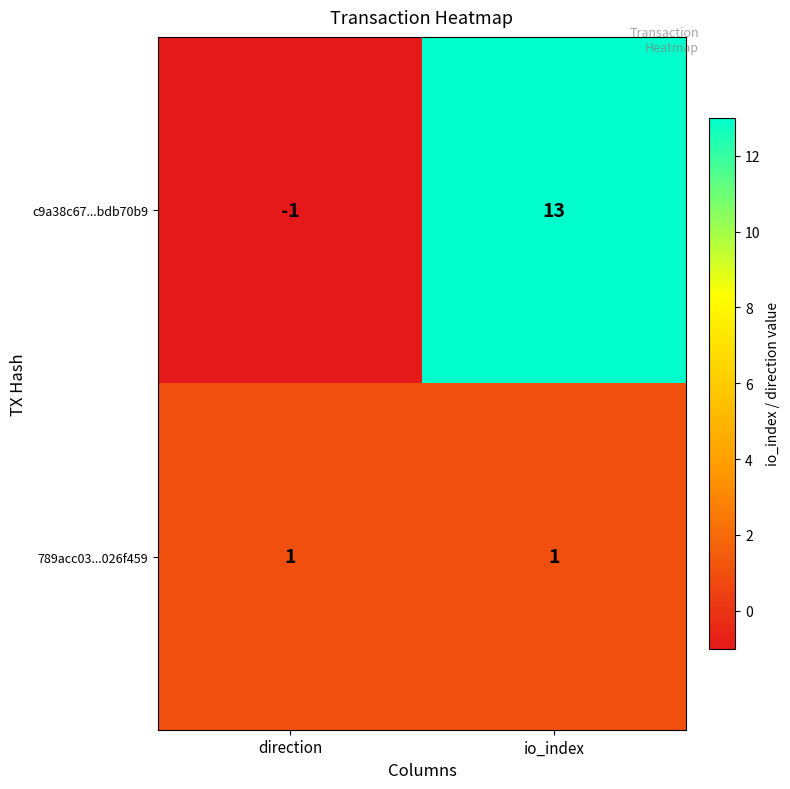

What is the sum of all c9a38c67...bdb70b9 values?

12